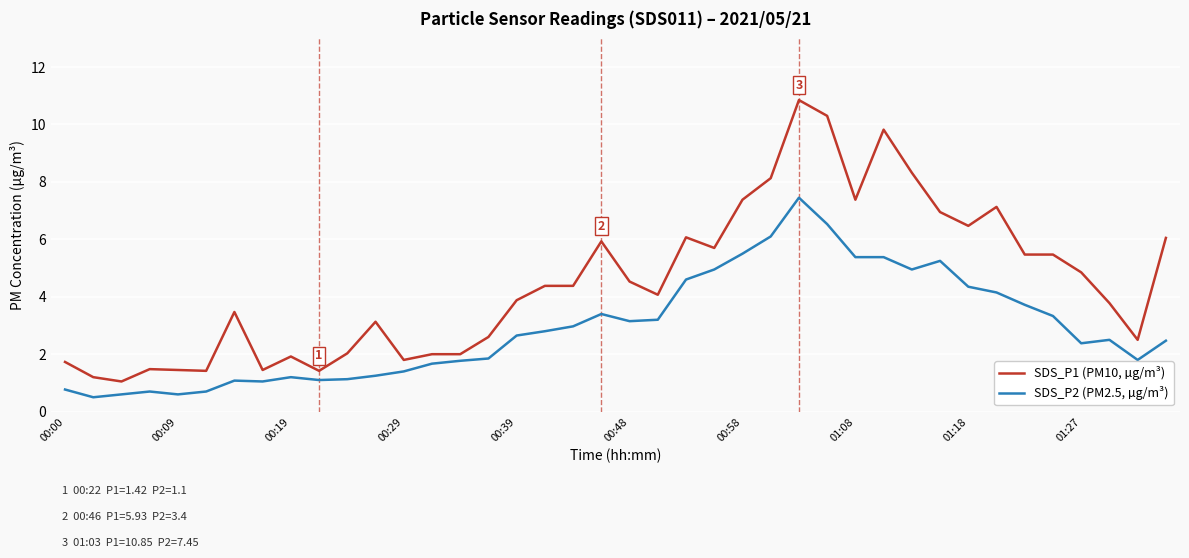

What is the smallest value displayed?

0.5